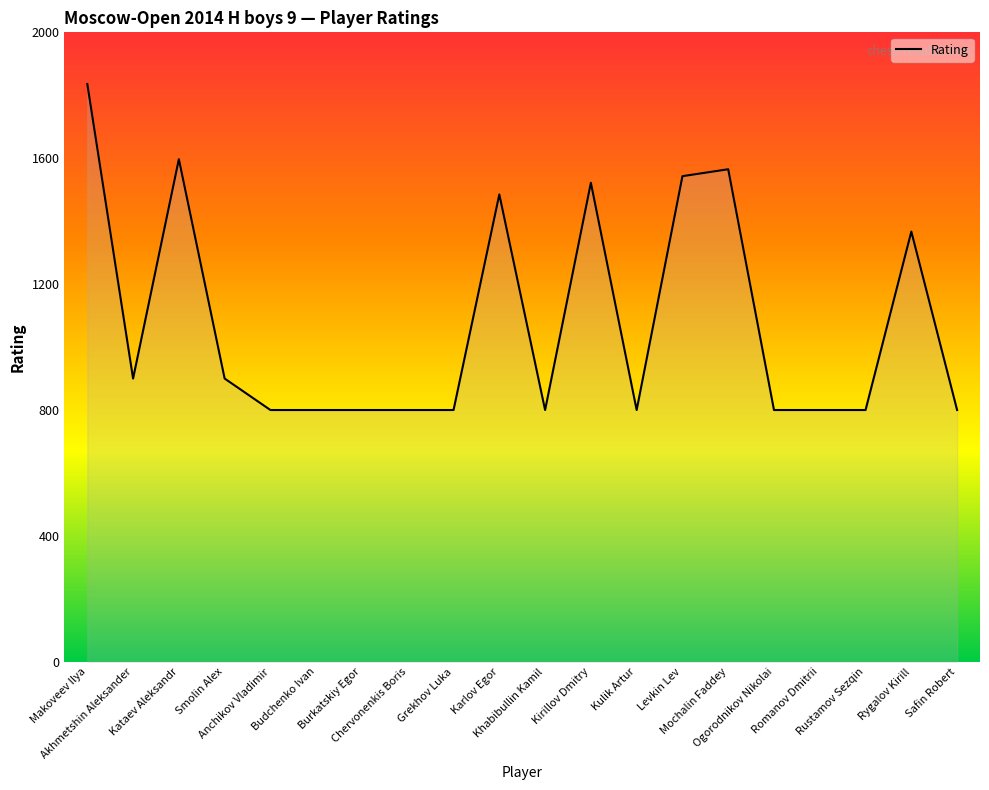

Reading right to left, list all the values displayed in this chart.

800	1367	800	800	800	1565	1543	800	1522	800	1485	800	800	800	800	800	900	1597	900	1836